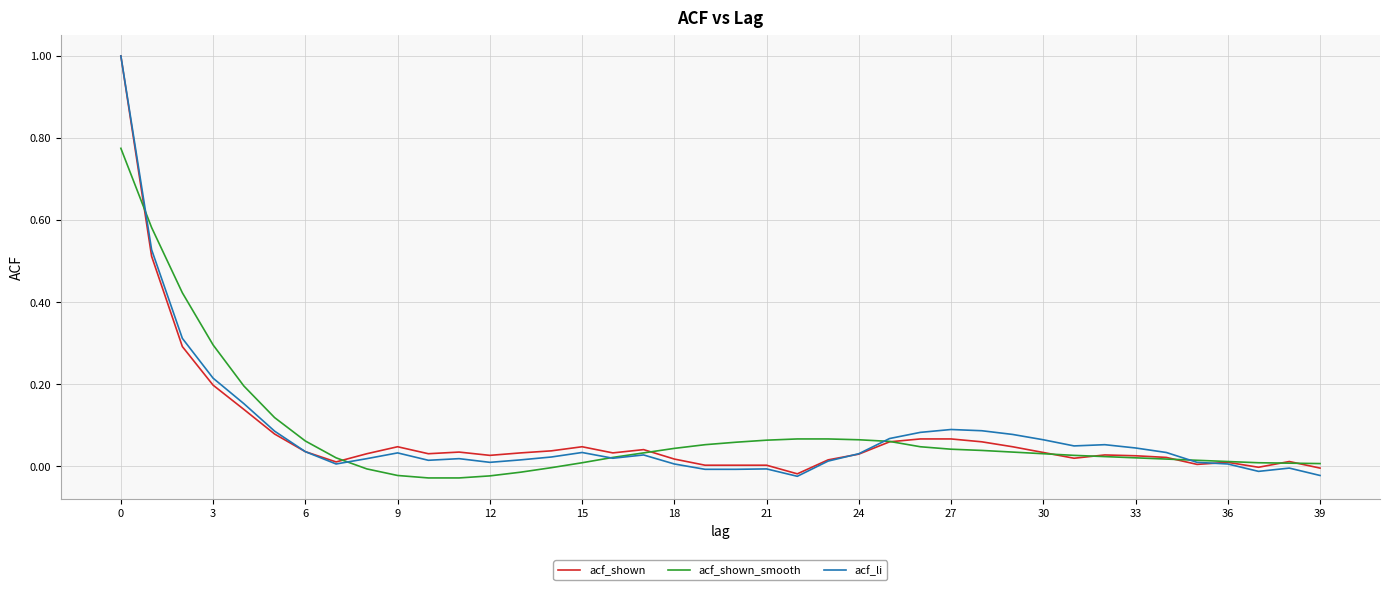

Which series has the largest range (max minus min)?

acf_li